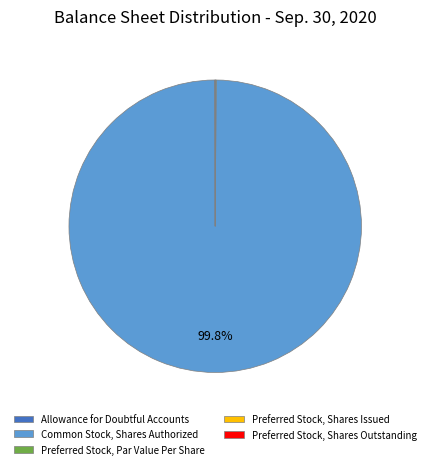

Which category has the biggest portion of the pie?

Common Stock, Shares Authorized